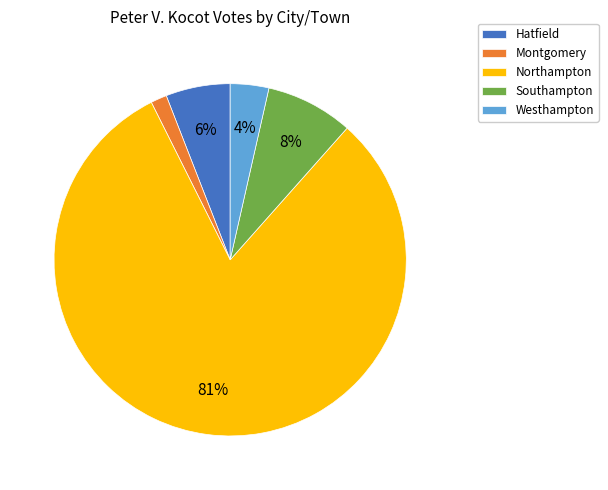

Between Northampton and Hatfield, which is larger?

Northampton